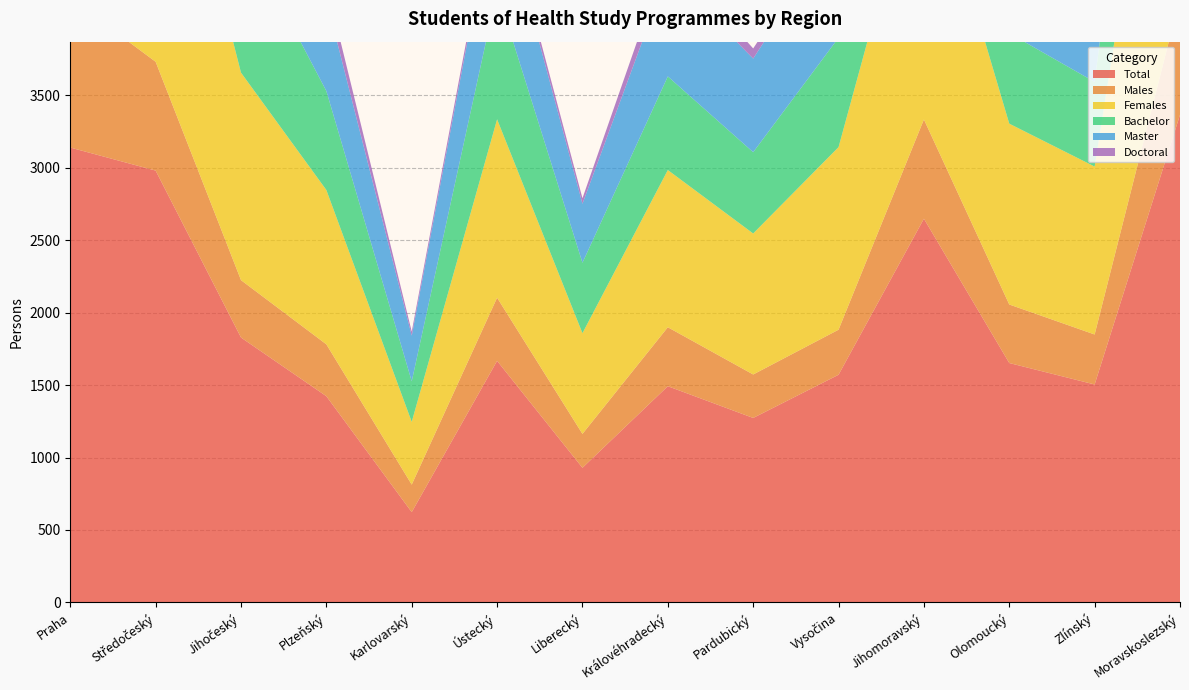

Reading left to right, extract all data points from this chart.

Total: 3139	2980	1828	1423	623	1667	929	1492	1273	1571	2648	1652	1504	3365
Males: 1029	751	396	358	190	436	234	407	300	311	685	404	345	810
Females: 2110	2229	1432	1065	433	1231	695	1085	973	1260	1963	1248	1159	2555
Bachelor: 1039	1327	996	683	280	887	486	646	561	755	951	624	584	1469
Master: 1580	1492	766	631	315	730	407	719	646	767	1452	849	849	1653
Doctoral: 531	169	72	110	28	53	38	130	70	50	254	182	72	253